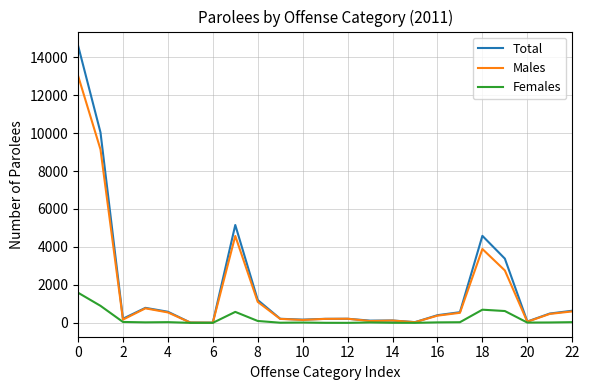

Count the number of data series in this chart.

3